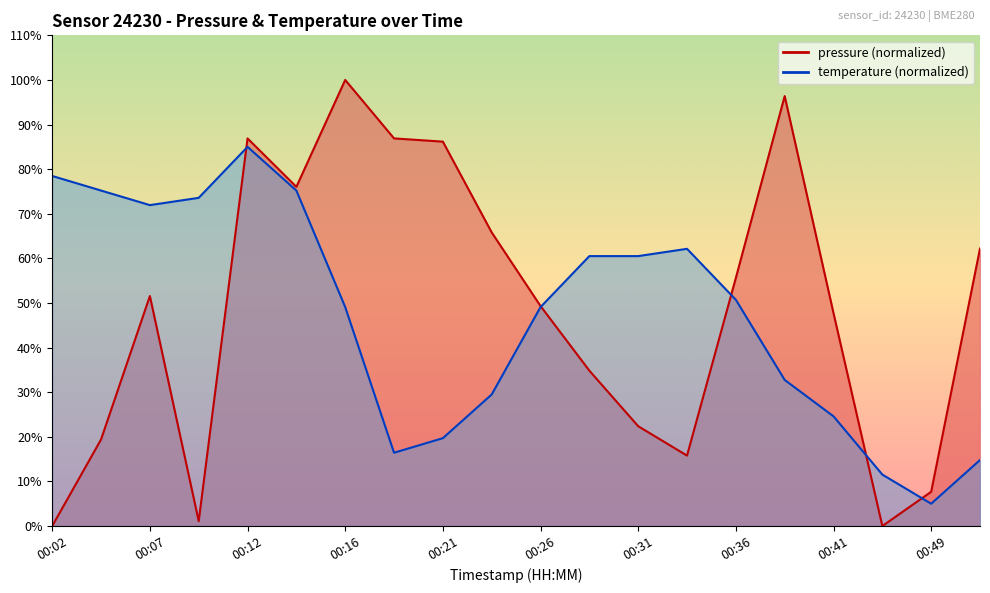

What is the total value across all series at 00:49?

12.7